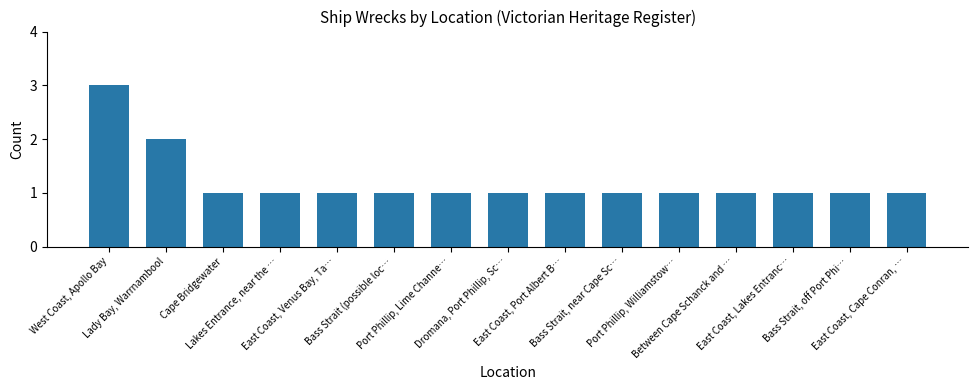

What is the value of the 5th bar from the left?

1